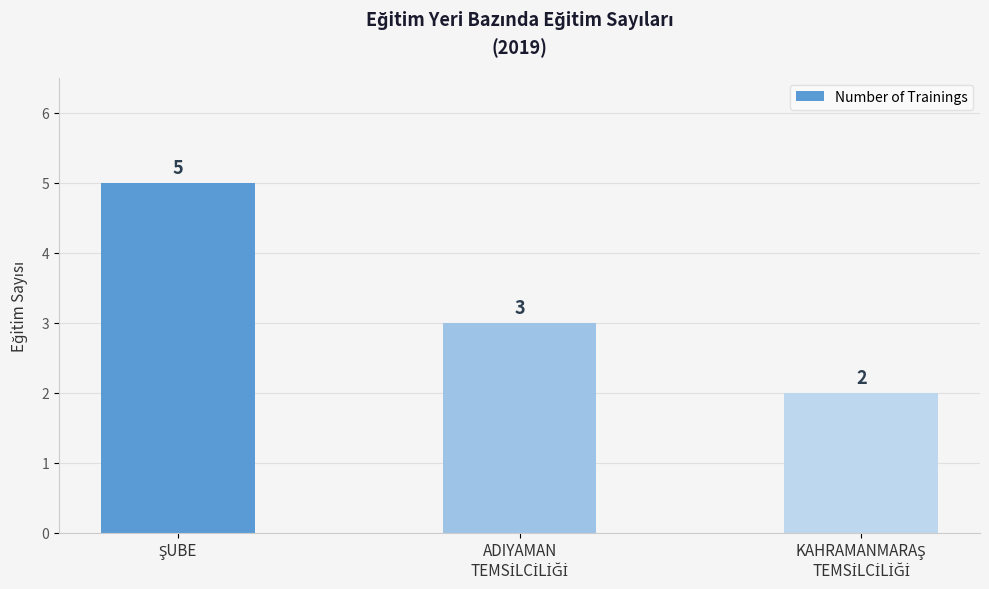

What is the average value?

3